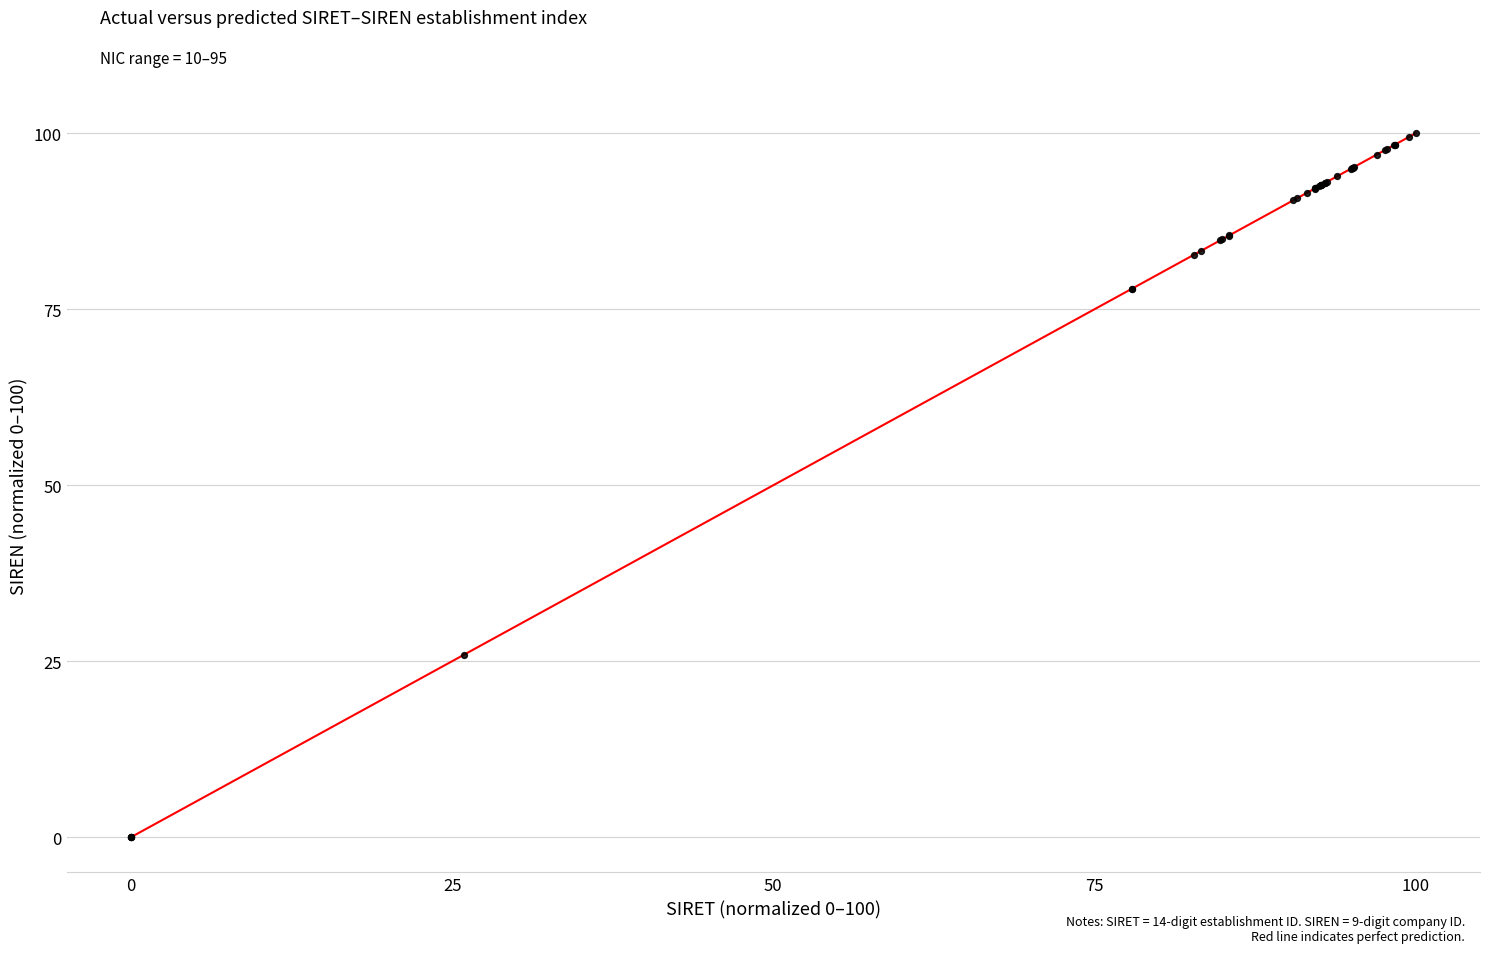

What Y value in the scatter plot is closest to 50?

25.9